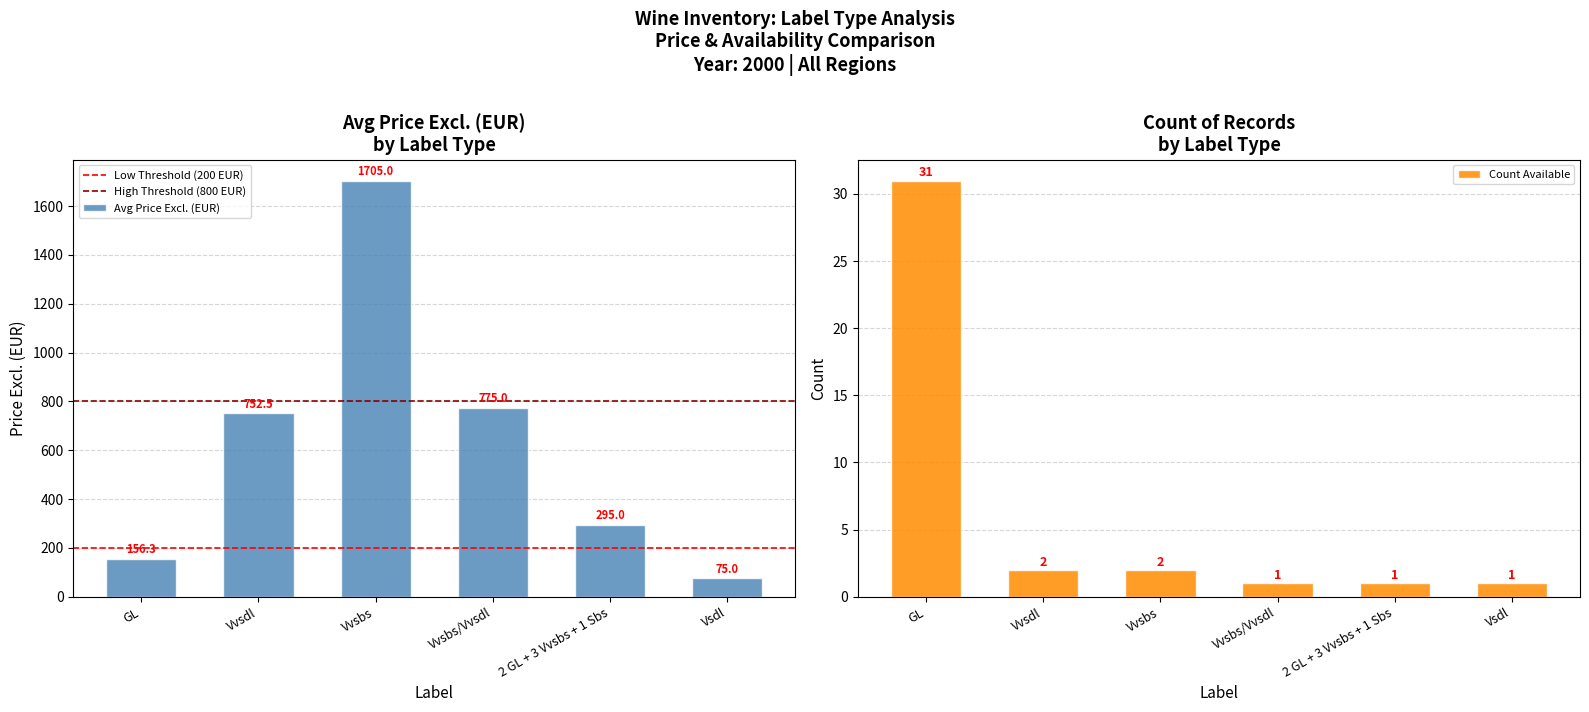

Rank the categories by Avg Price Excl. (EUR) value from lowest to highest.

Vsdl, GL, 2 GL + 3 Vvsbs + 1 Sbs, Vvsdl, Vvsbs/Vvsdl, Vvsbs